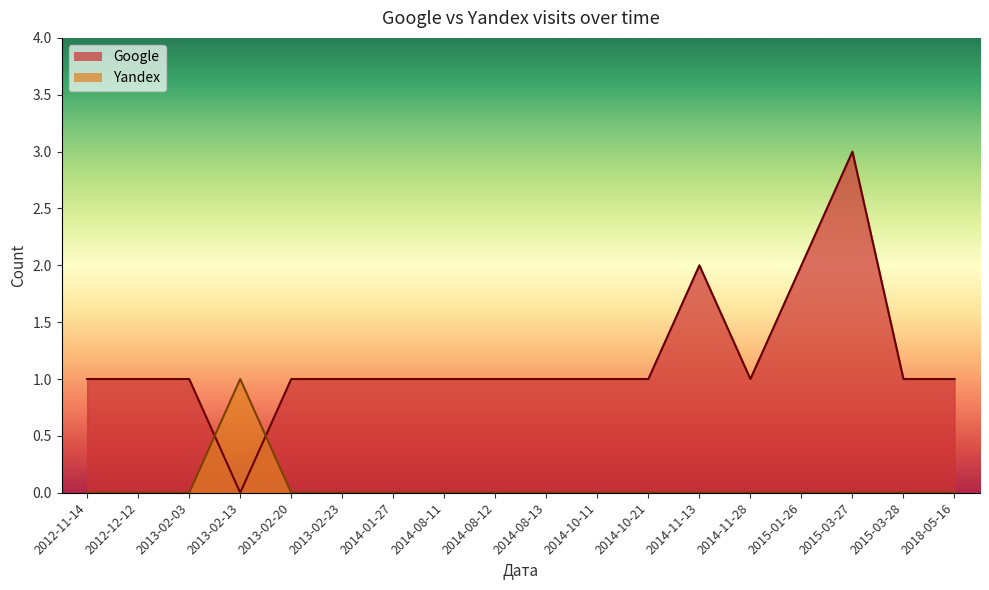

Reading left to right, transcribe all the data shown in this chart.

Google: 2012-11-14=1	2012-12-12=1	2013-02-03=1	2013-02-13=0	2013-02-20=1	2013-02-23=1	2014-01-27=1	2014-08-11=1	2014-08-12=1	2014-08-13=1	2014-10-11=1	2014-10-21=1	2014-11-13=2	2014-11-28=1	2015-01-26=2	2015-03-27=3	2015-03-28=1	2018-05-16=1
Yandex: 2012-11-14=0	2012-12-12=0	2013-02-03=0	2013-02-13=1	2013-02-20=0	2013-02-23=0	2014-01-27=0	2014-08-11=0	2014-08-12=0	2014-08-13=0	2014-10-11=0	2014-10-21=0	2014-11-13=0	2014-11-28=0	2015-01-26=0	2015-03-27=0	2015-03-28=0	2018-05-16=0